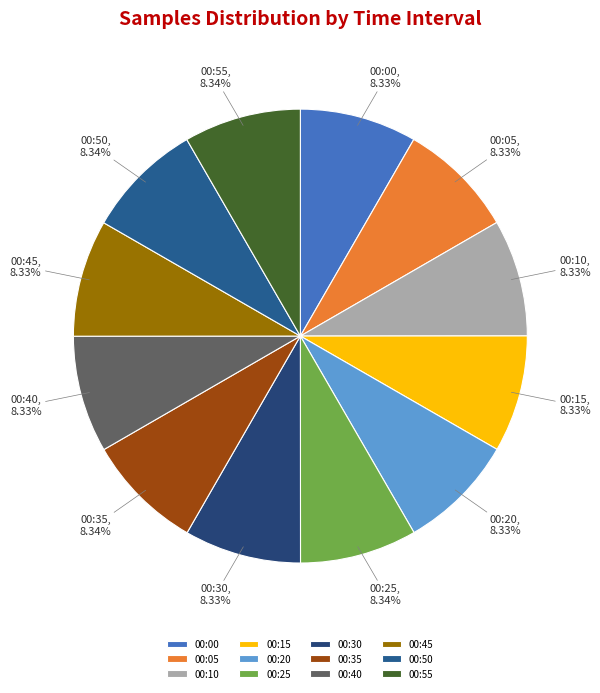

To the nearest percent, what percentage of the pie is 00:35?

8%